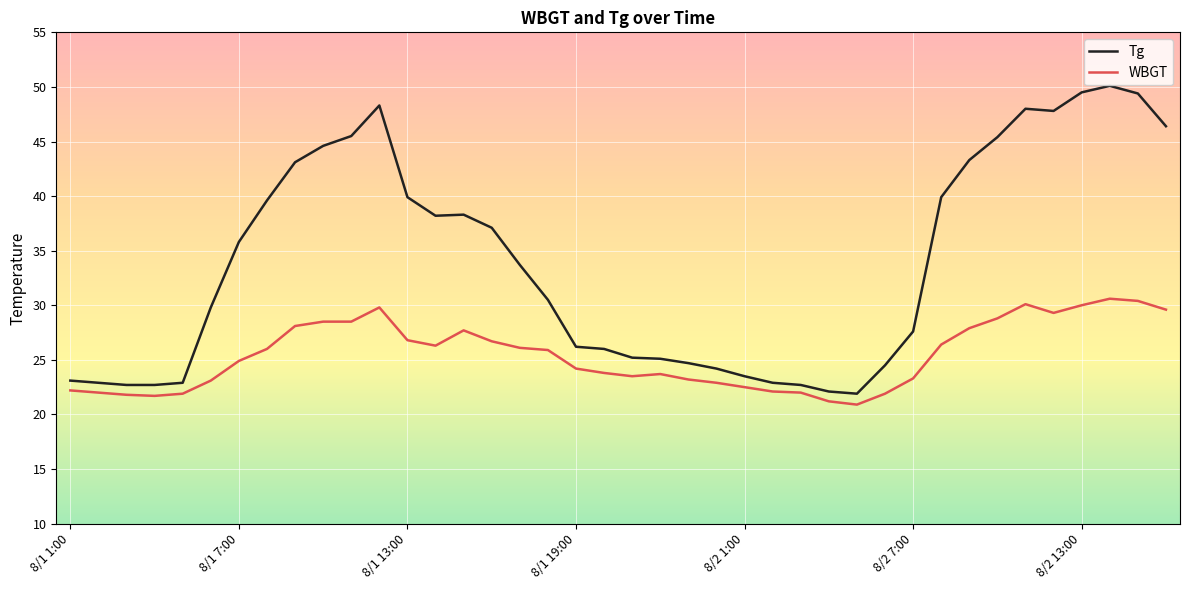

What is the difference between the maximum and minimum values in the Tg series?

28.2